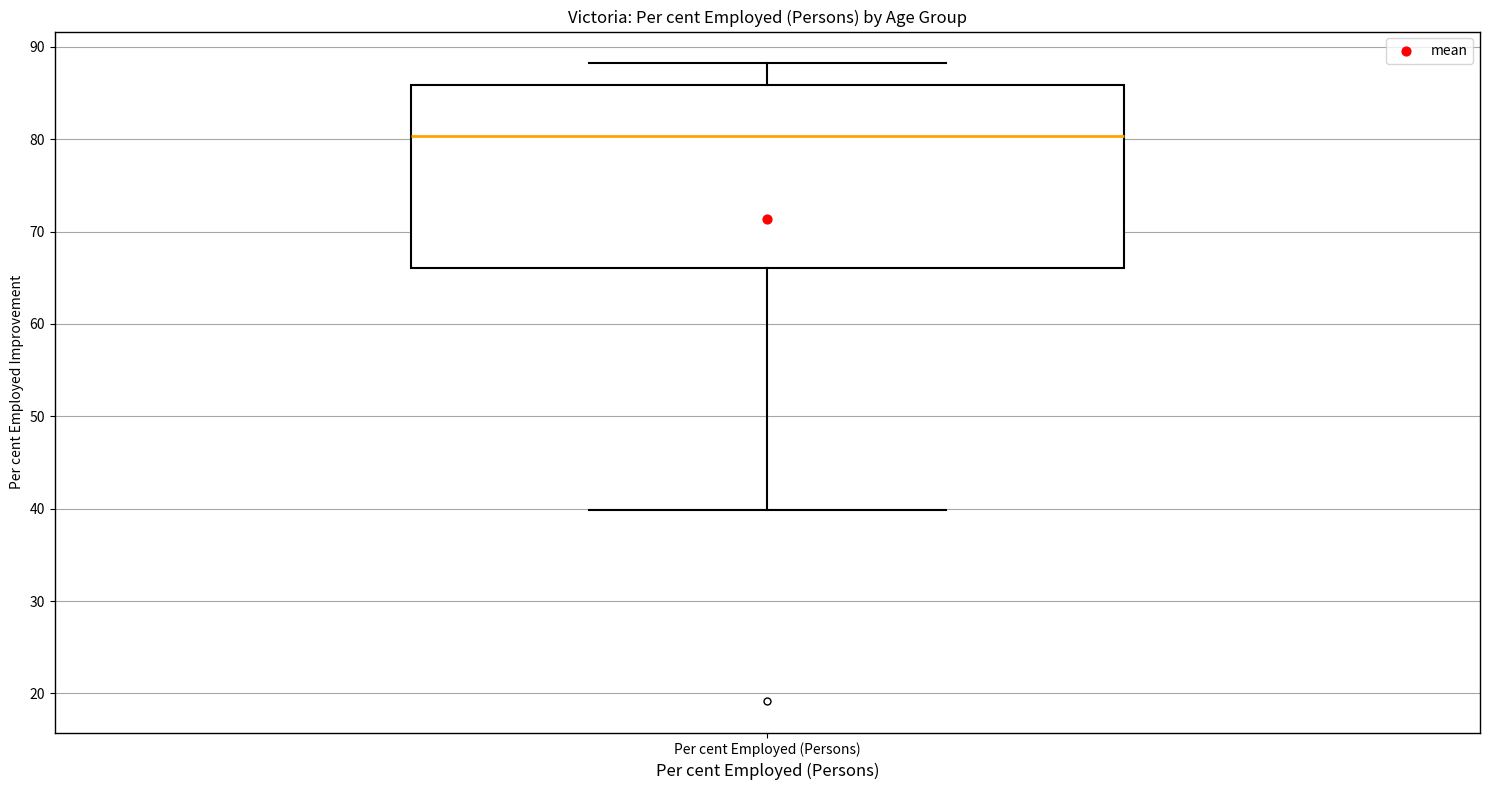

Where is the lower edge of the box for Per cent Employed (Persons) on the y-axis? The values are not printed on the chart, so give them approximately, as read against the axis.

66